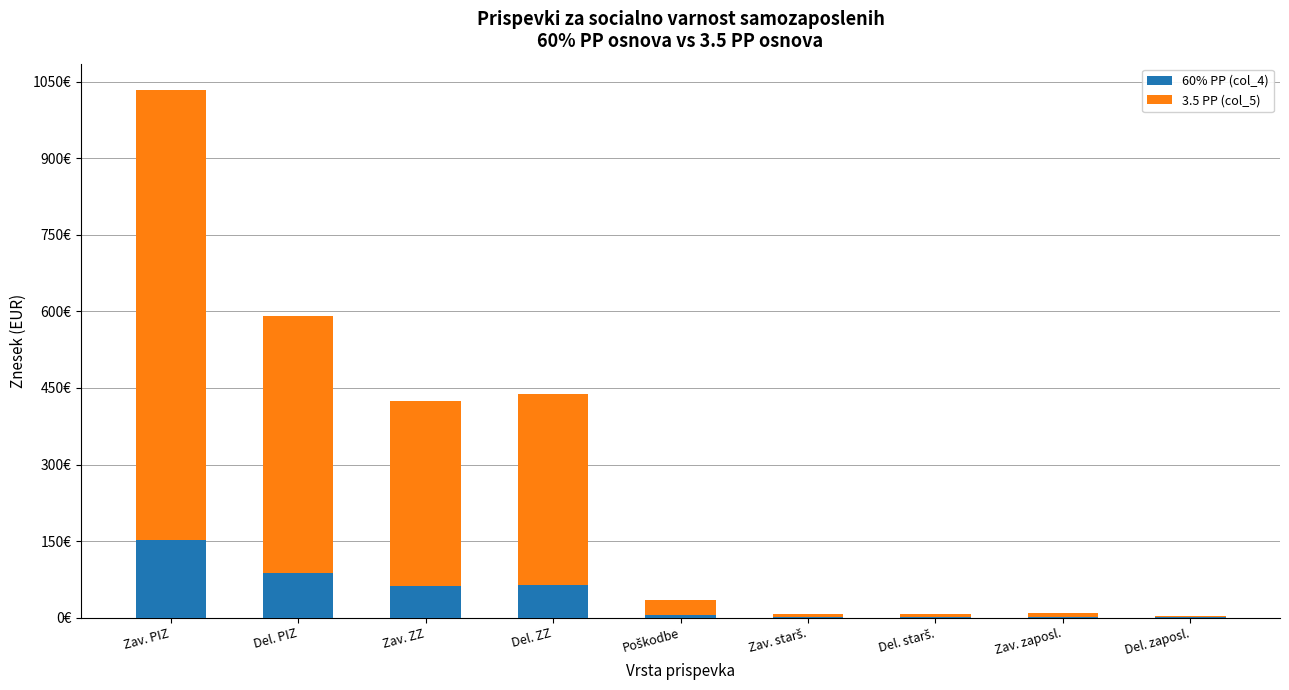

What is the sum of the 3.5 PP (col_5) values at Del. PIZ and Del. ZZ?

877.5